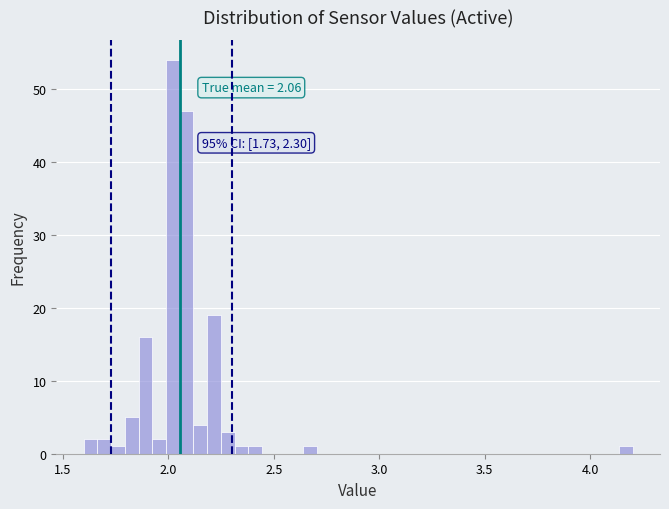

Read against the x-axis, roughly where is the centre of the tallest bar?

2.00